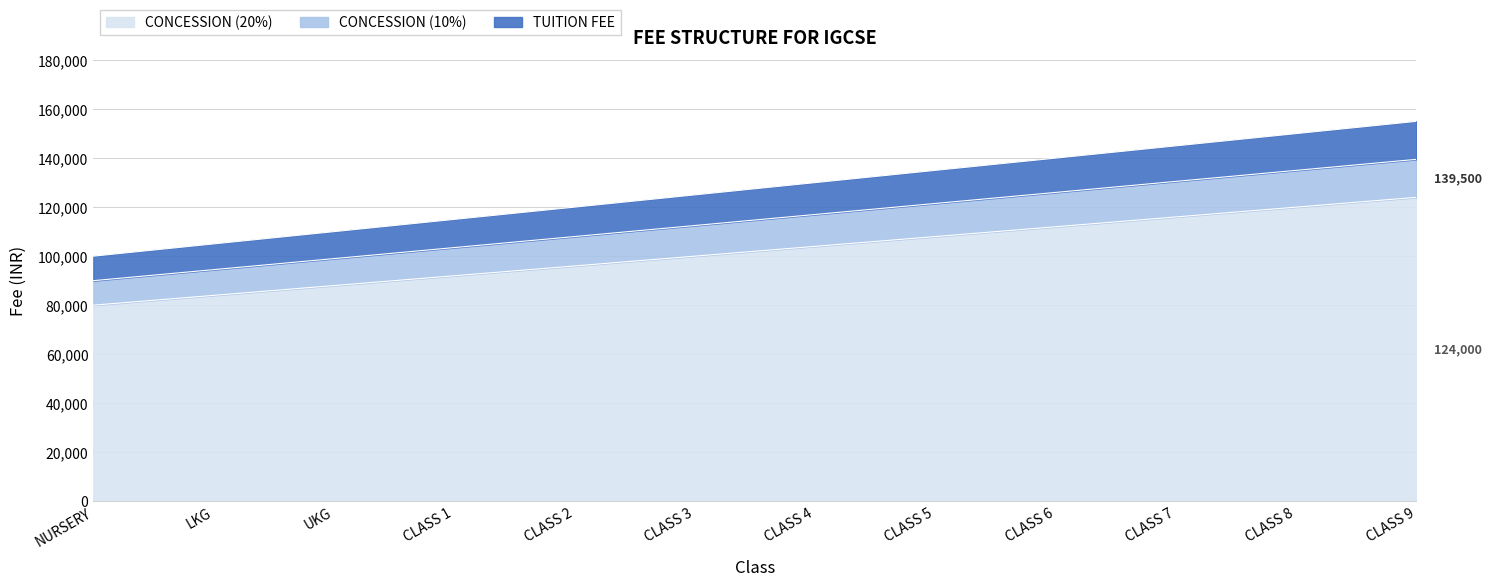

Does the chart have visible grid lines?

Yes